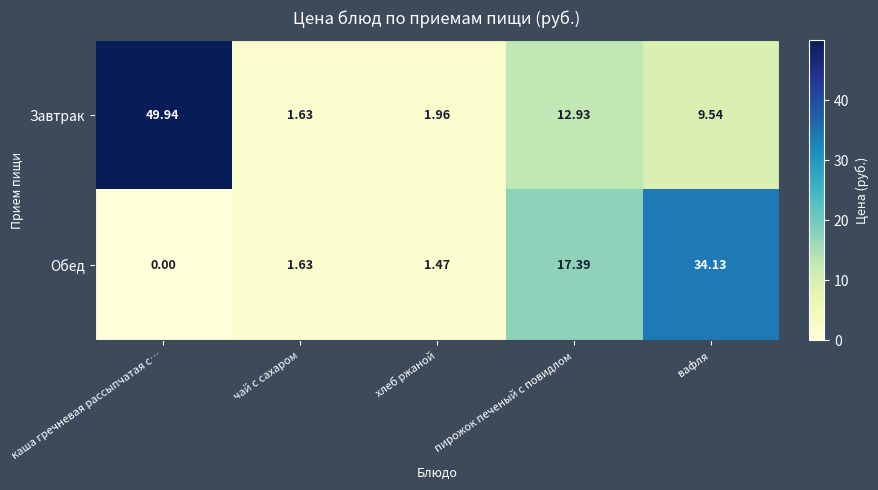

Rank the series by their maximum value, from lowest to highest.

Обед, Завтрак